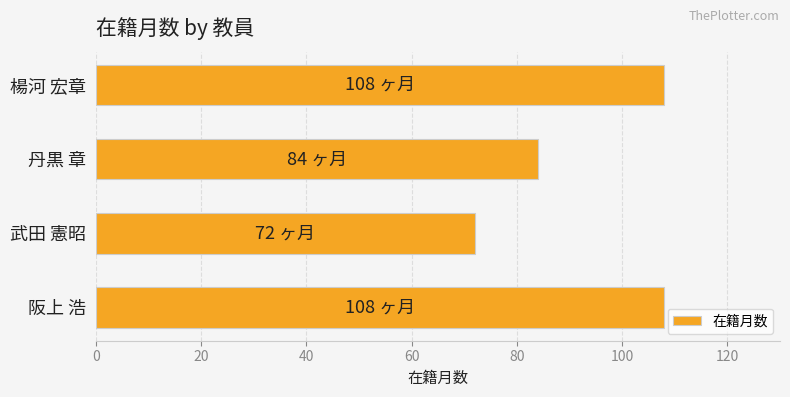

Read the value at 楊河 宏章.

108